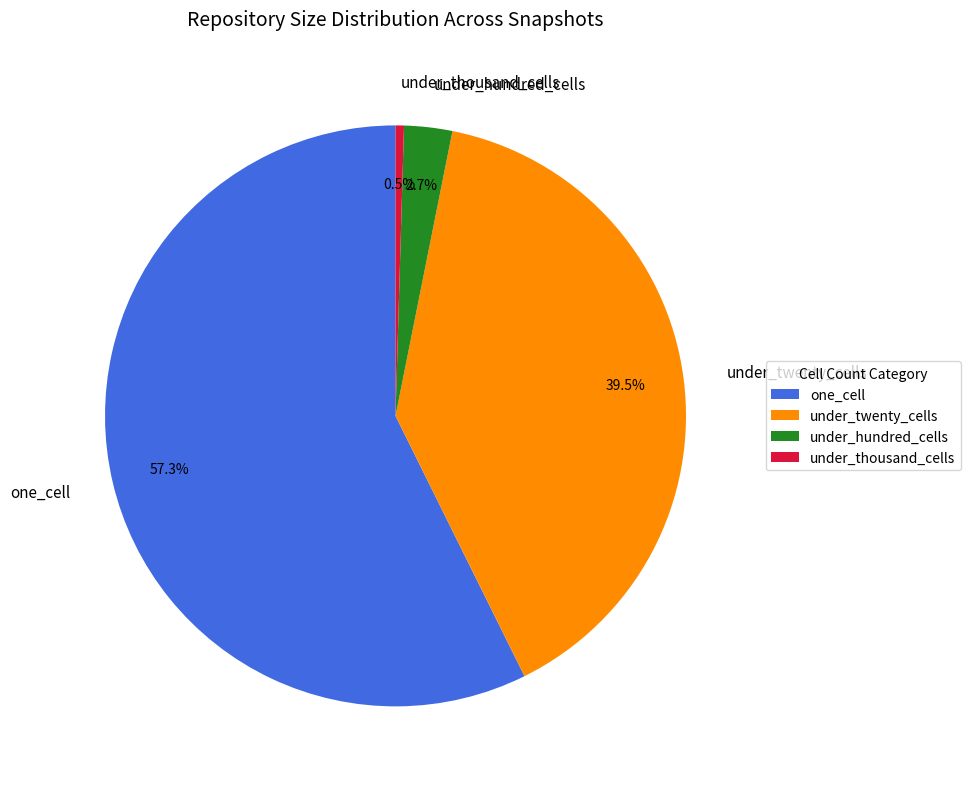

Which slice is the largest?

one_cell